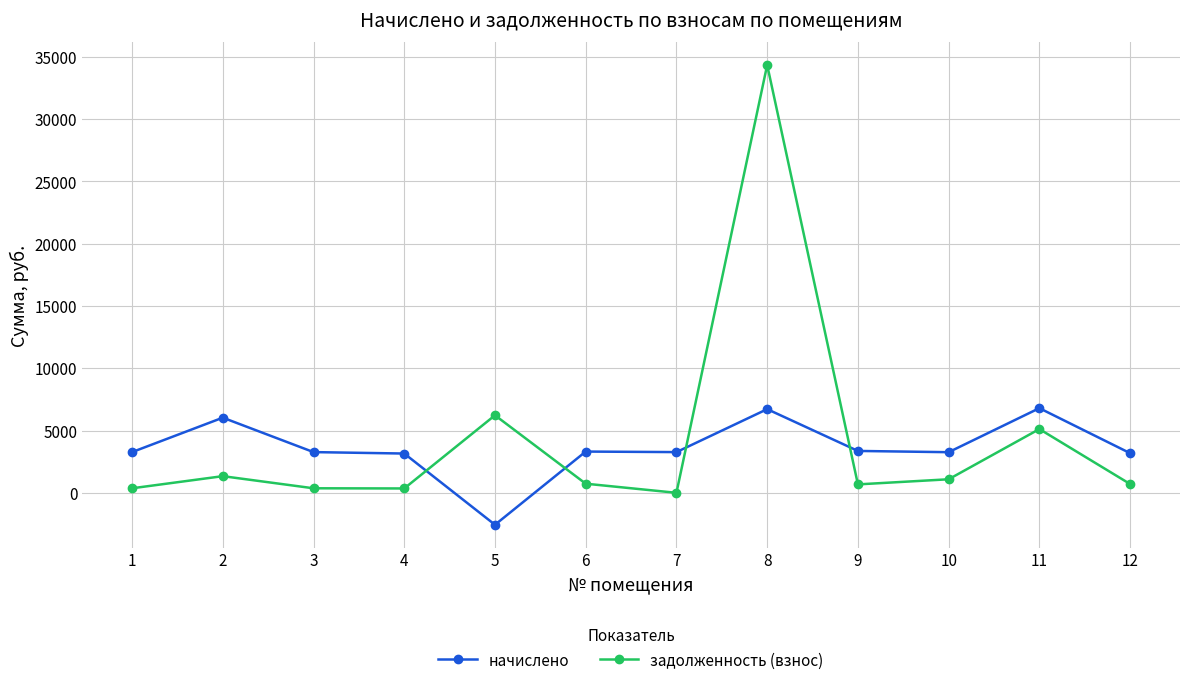

Which series has the largest total across all categories?

задолженность (взнос)